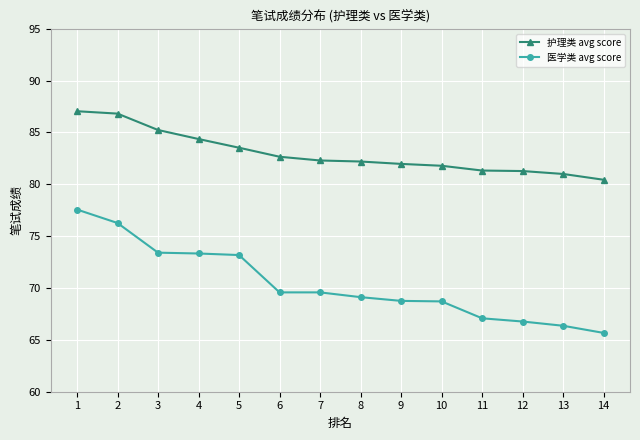

What is the approximate value of 医学类 avg score at 11?

67.1